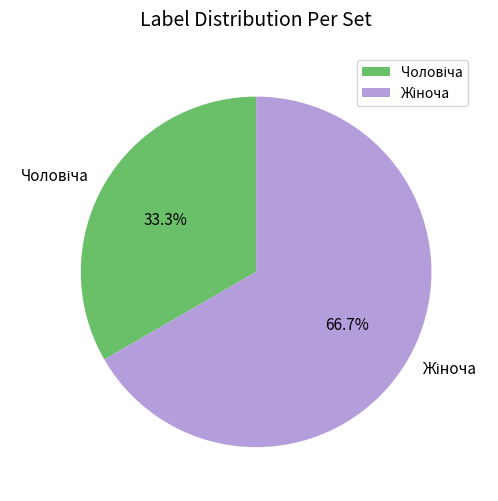

Is there a majority slice in this chart?

Yes